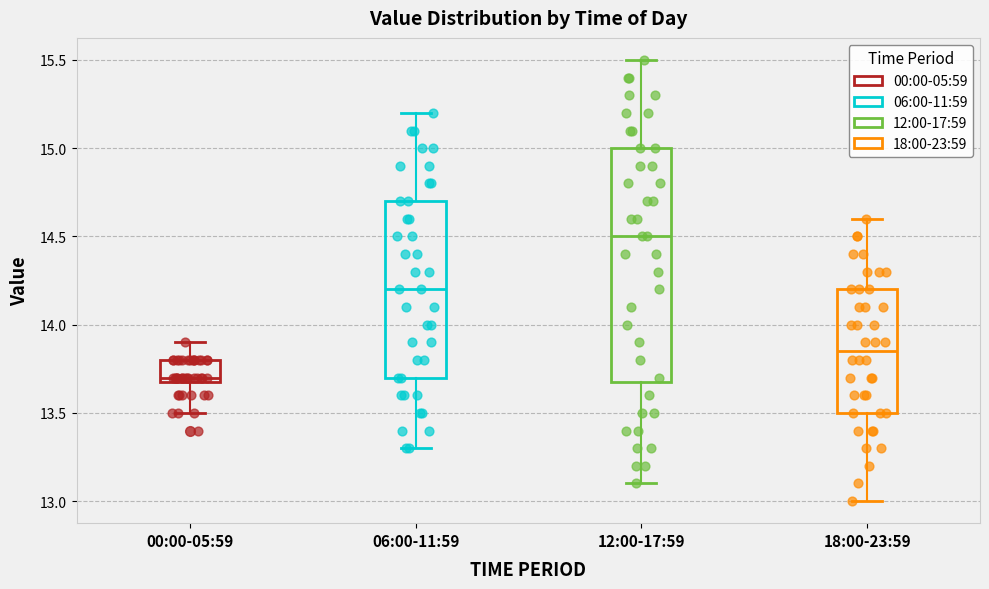

Reading left to right, read every box against the y-axis: the position of its median line, the range the box covers, and the ends of its whiskers. The values are not printed on the chart, so give them approximately, as read against the axis.

00:00-05:59: median 13.70 (just above the box's lower edge), box 13.70 to 13.80, whiskers 13.50 to 13.90
06:00-11:59: median 14.20, box 13.70 to 14.70, whiskers 13.30 to 15.20
12:00-17:59: median 14.50, box 13.70 to 15.00, whiskers 13.10 to 15.50
18:00-23:59: median 13.85, box 13.50 to 14.20, whiskers 13.00 to 14.60